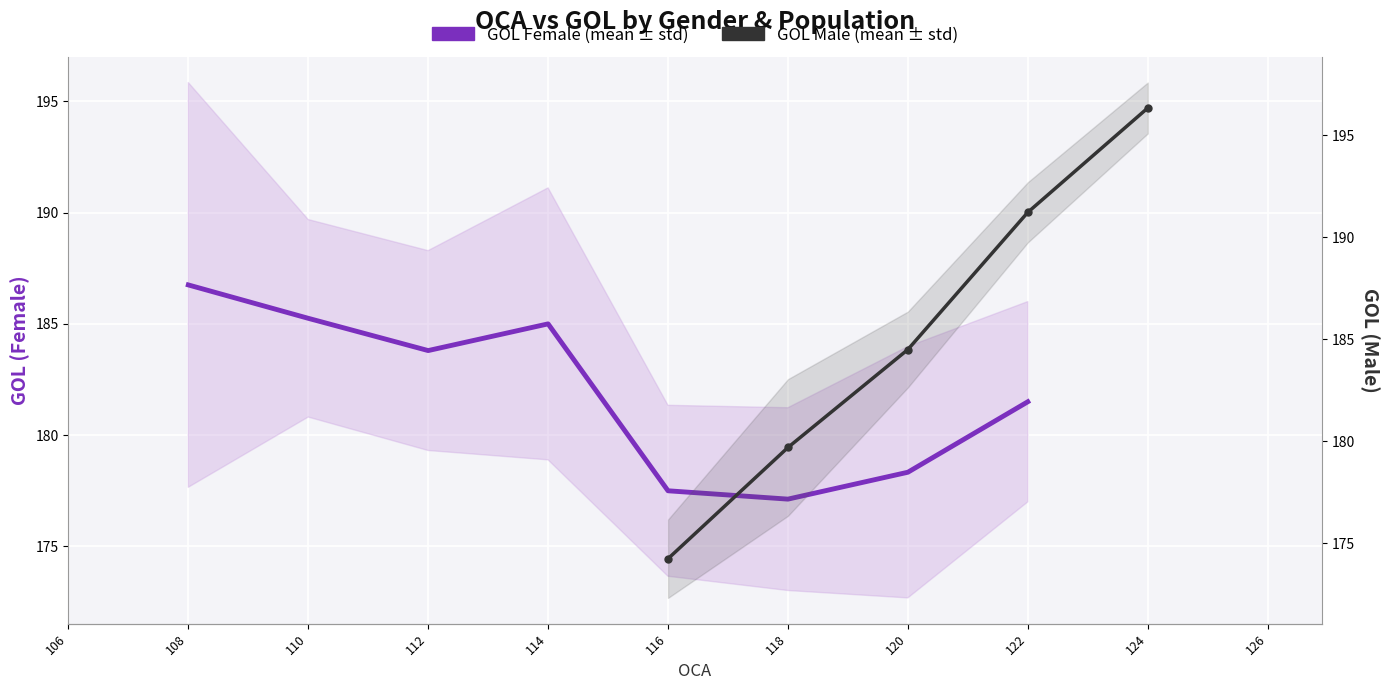

How many positive values does the GOL Male (mean ± std) series have?

5